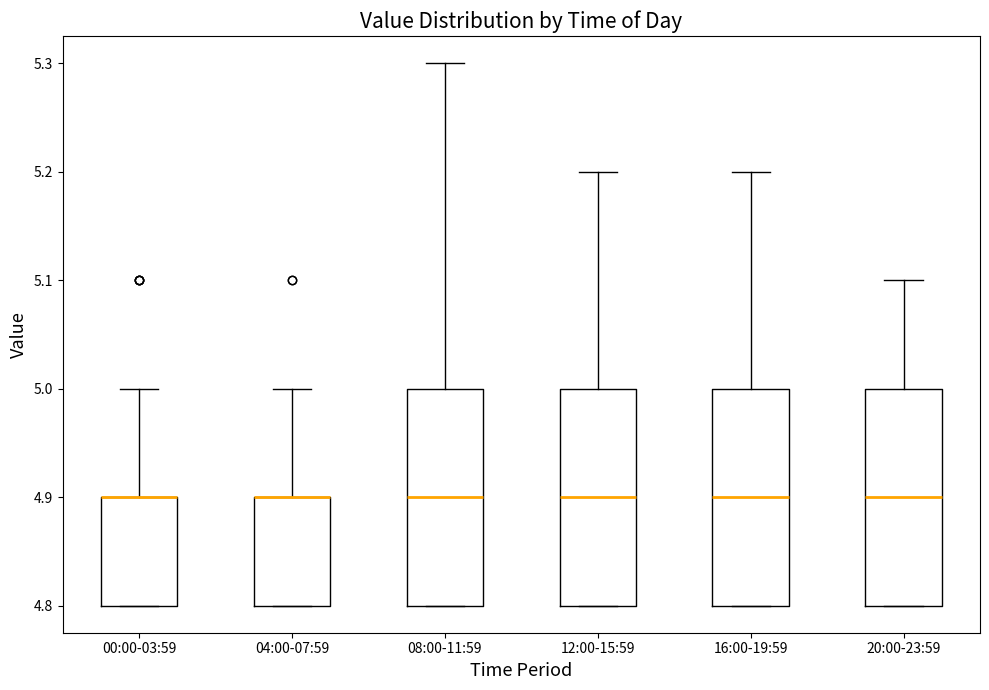

Reading left to right, transcribe this box plot: for each box, give where its median line is, the range the box spans, and where its two whiskers end, as read against the y-axis. The values are not printed on the chart, so give them approximately, as read against the axis.

00:00-03:59: median 4.9 (drawn on the box's upper edge), box 4.8 to 4.9, whiskers 4.8 to 5.0
04:00-07:59: median 4.9 (drawn on the box's upper edge), box 4.8 to 4.9, whiskers 4.8 to 5.0
08:00-11:59: median 4.9, box 4.8 to 5.0, whiskers 4.8 to 5.3
12:00-15:59: median 4.9, box 4.8 to 5.0, whiskers 4.8 to 5.2
16:00-19:59: median 4.9, box 4.8 to 5.0, whiskers 4.8 to 5.2
20:00-23:59: median 4.9, box 4.8 to 5.0, whiskers 4.8 to 5.1